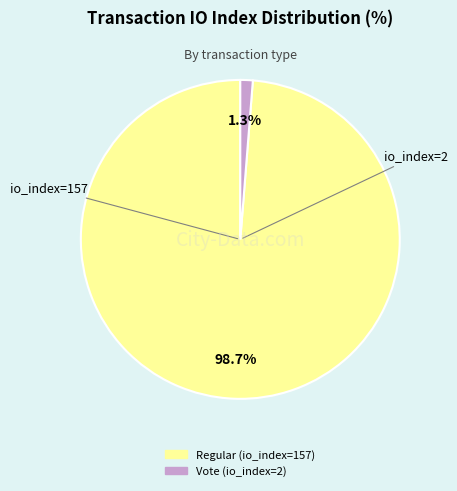

What portion of the pie excludes Vote (io_index=2)?

98.7%